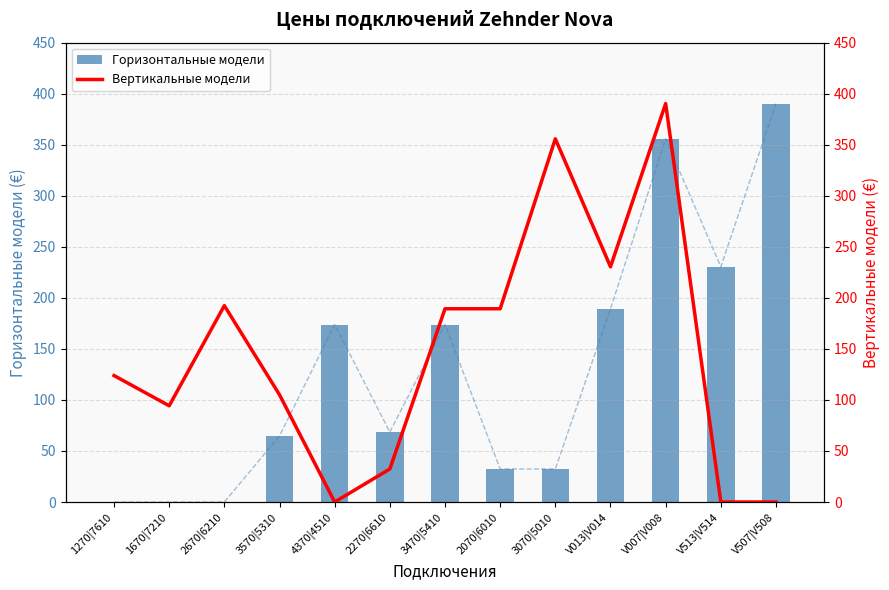

What is the spread (max minus min) of values at V007|V008?

34.5